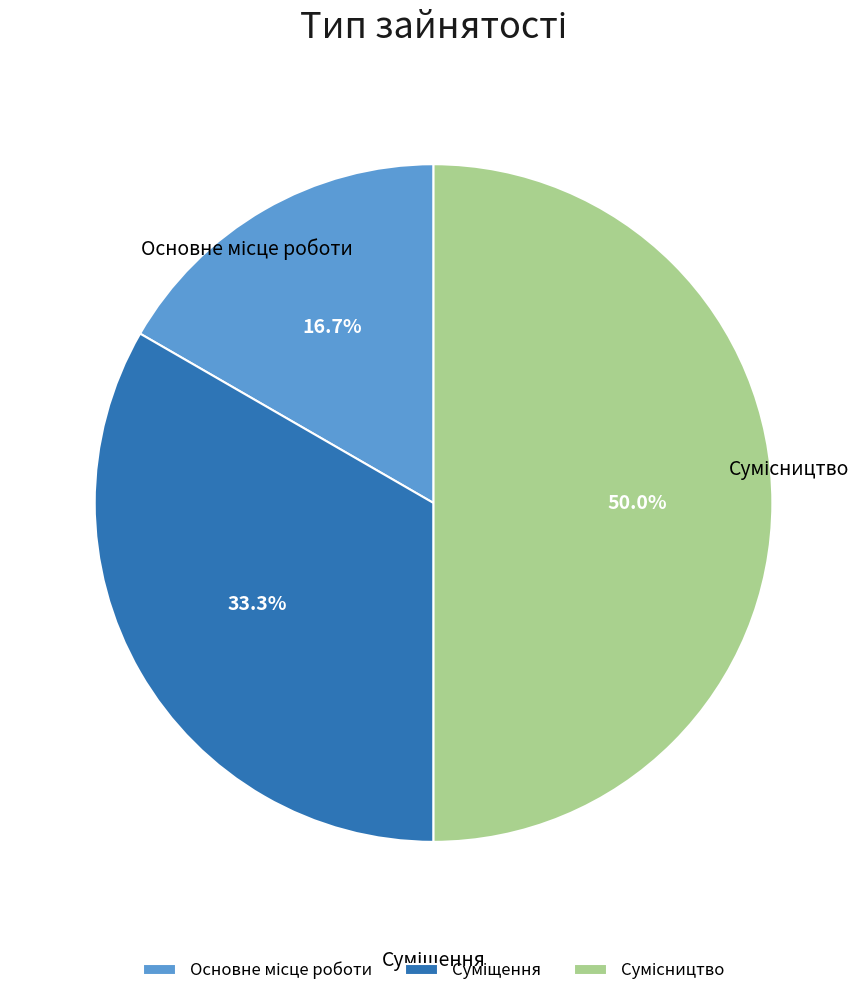

What percentage is NOT represented by Основне місце роботи?

83.3%